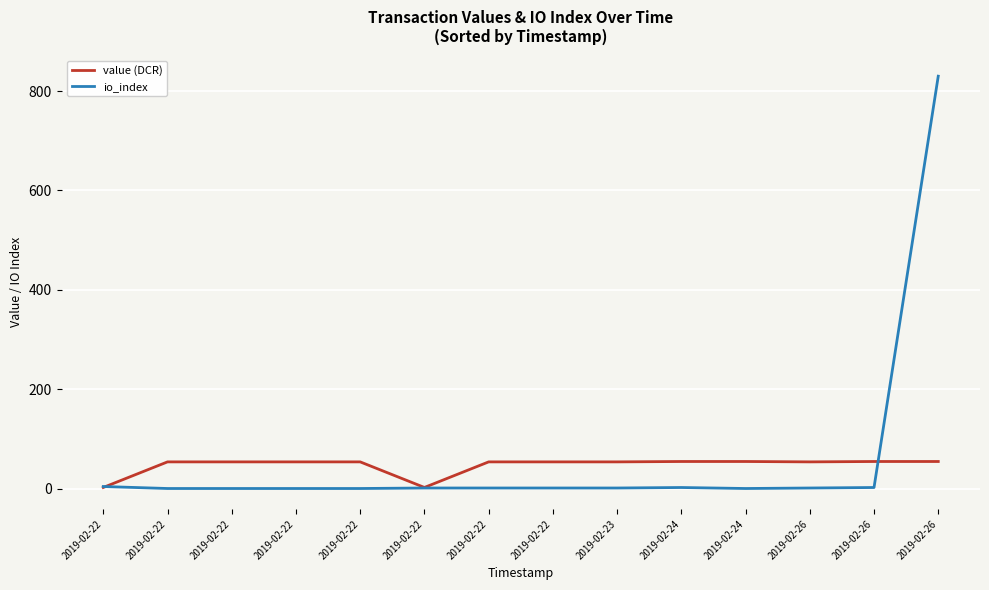

Which series has the largest range (max minus min)?

io_index